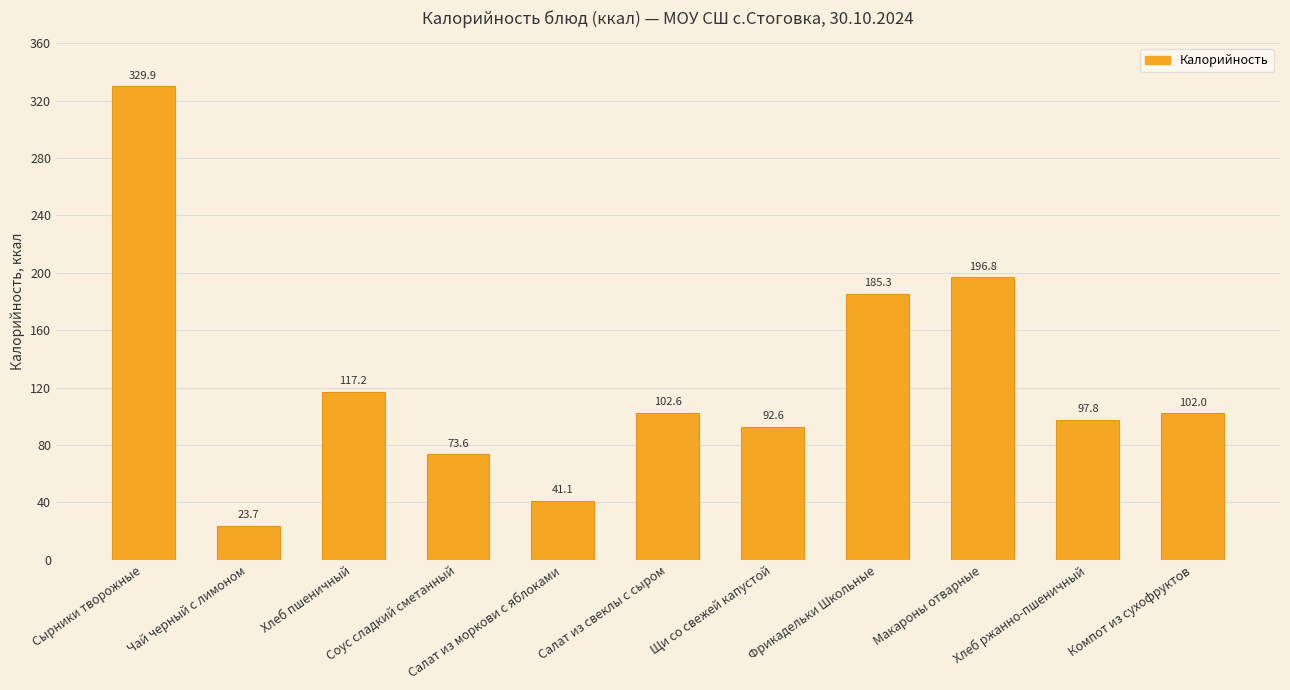

Reading right to left, list all the values displayed in this chart.

102.0	97.8	196.8	185.3	92.6	102.6	41.1	73.6	117.2	23.7	329.9